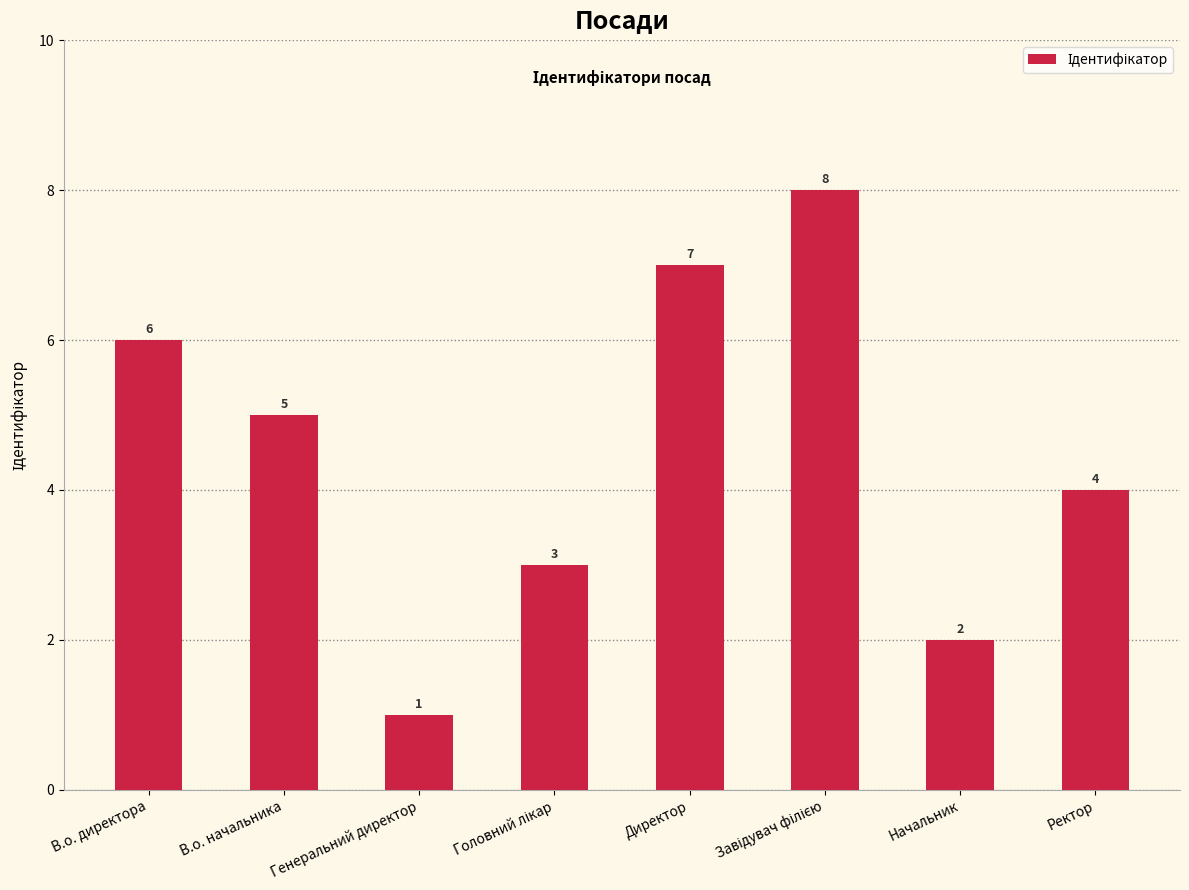

What value does the data have at Генеральний директор?

1